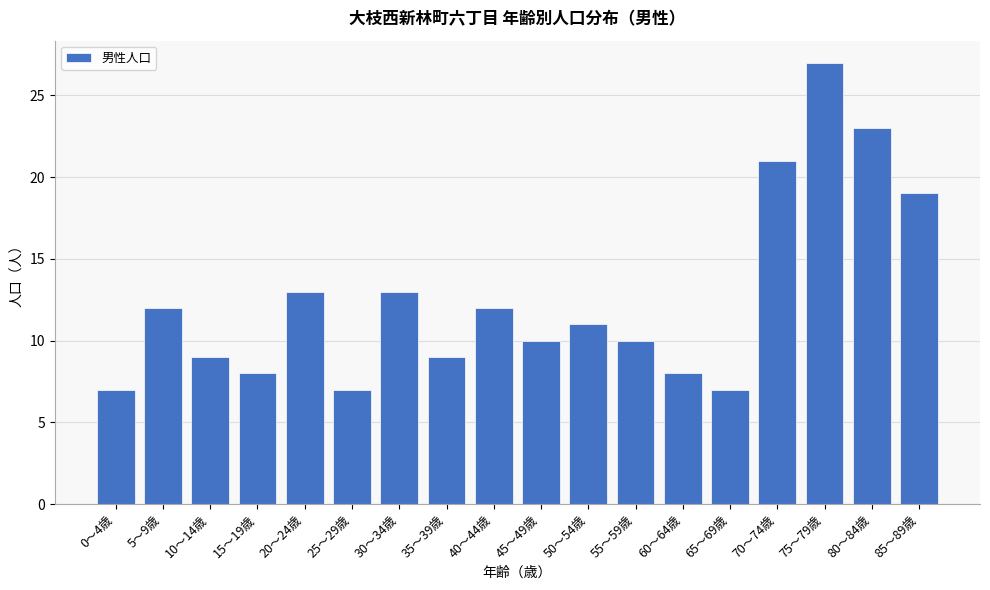

Reading right to left, extract all data points from this chart.

85～89歳=19	80～84歳=23	75～79歳=27	70～74歳=21	65～69歳=7	60～64歳=8	55～59歳=10	50～54歳=11	45～49歳=10	40～44歳=12	35～39歳=9	30～34歳=13	25～29歳=7	20～24歳=13	15～19歳=8	10～14歳=9	5～9歳=12	0～4歳=7